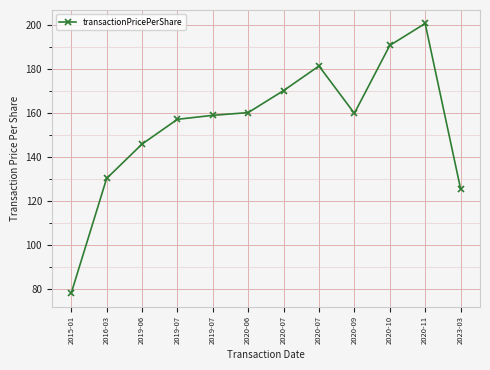

What is the greatest value displayed?

200.6